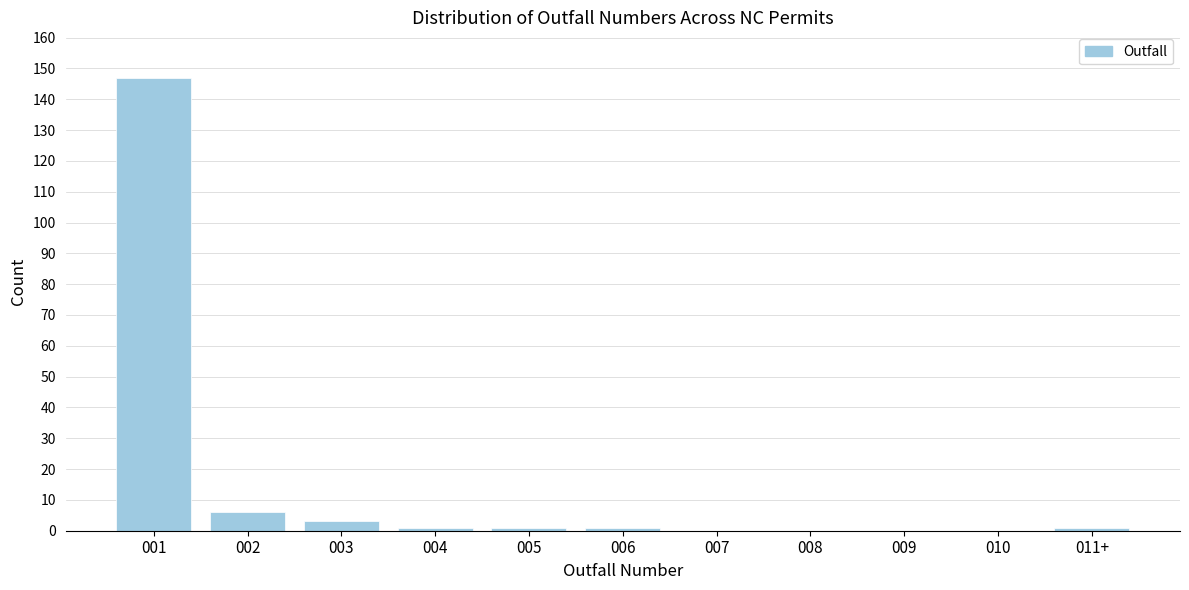

Reading left to right, what are all the values shown in this chart?

001=147	002=6	003=3	004=1	005=1	006=1	007=0	008=0	009=0	010=0	011+=1